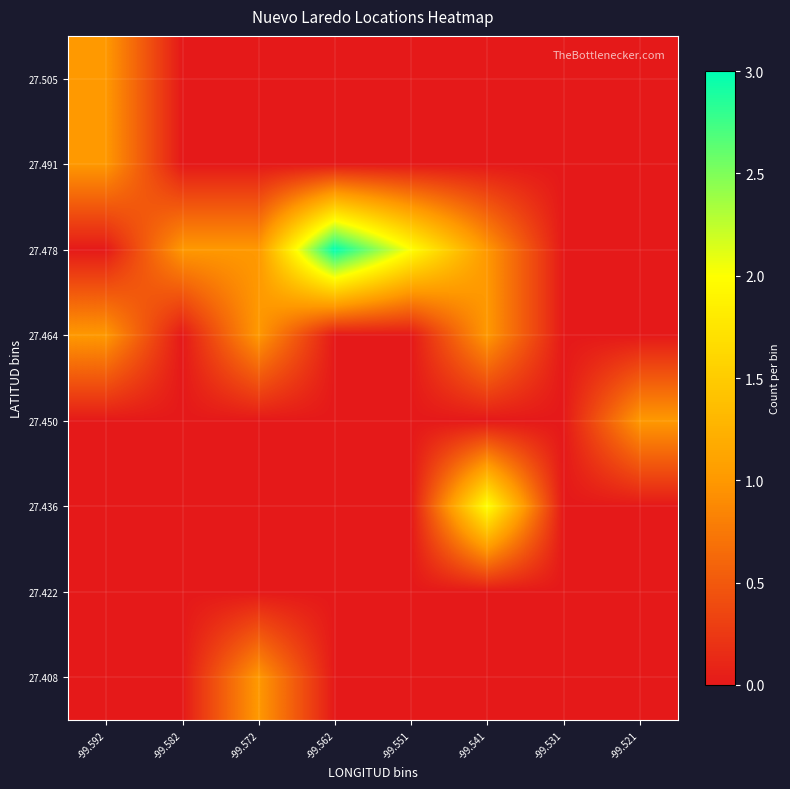

Reading right to left, what are all the values shown in this chart?

27.408: -99.521=0	-99.531=0	-99.541=0	-99.551=0	-99.562=0	-99.572=1	-99.582=0	-99.592=0
27.422: -99.521=0	-99.531=0	-99.541=0	-99.551=0	-99.562=0	-99.572=0	-99.582=0	-99.592=0
27.436: -99.521=0	-99.531=0	-99.541=2	-99.551=0	-99.562=0	-99.572=0	-99.582=0	-99.592=0
27.450: -99.521=1	-99.531=0	-99.541=0	-99.551=0	-99.562=0	-99.572=0	-99.582=0	-99.592=0
27.464: -99.521=0	-99.531=0	-99.541=1	-99.551=0	-99.562=0	-99.572=1	-99.582=0	-99.592=1
27.478: -99.521=0	-99.531=0	-99.541=1	-99.551=2	-99.562=3	-99.572=1	-99.582=1	-99.592=0
27.491: -99.521=0	-99.531=0	-99.541=0	-99.551=0	-99.562=0	-99.572=0	-99.582=0	-99.592=1
27.505: -99.521=0	-99.531=0	-99.541=0	-99.551=0	-99.562=0	-99.572=0	-99.582=0	-99.592=1